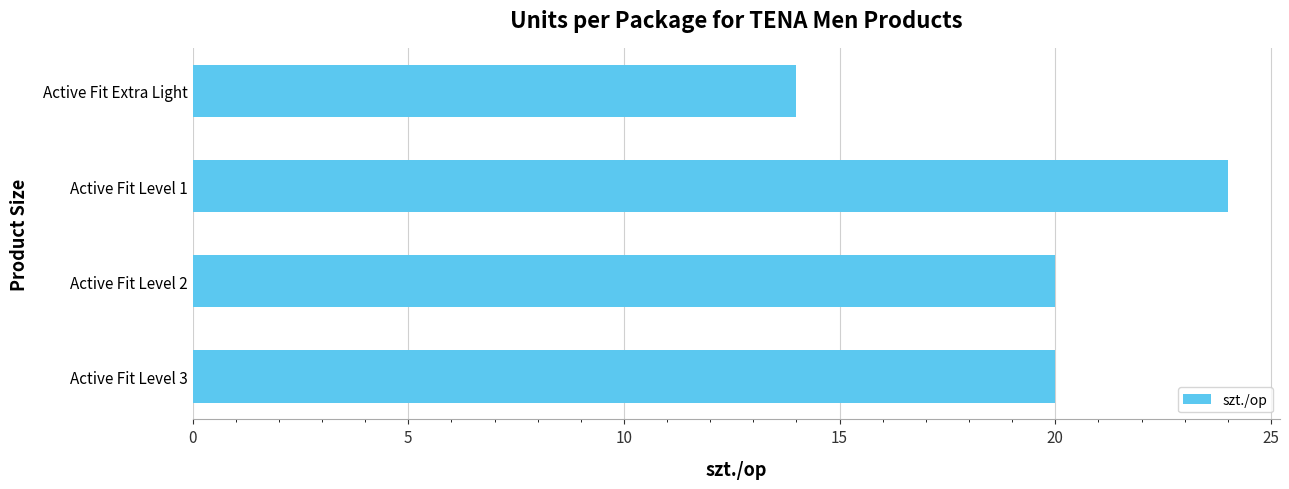

What is the label of the 2nd bar from the bottom?

Active Fit Level 2